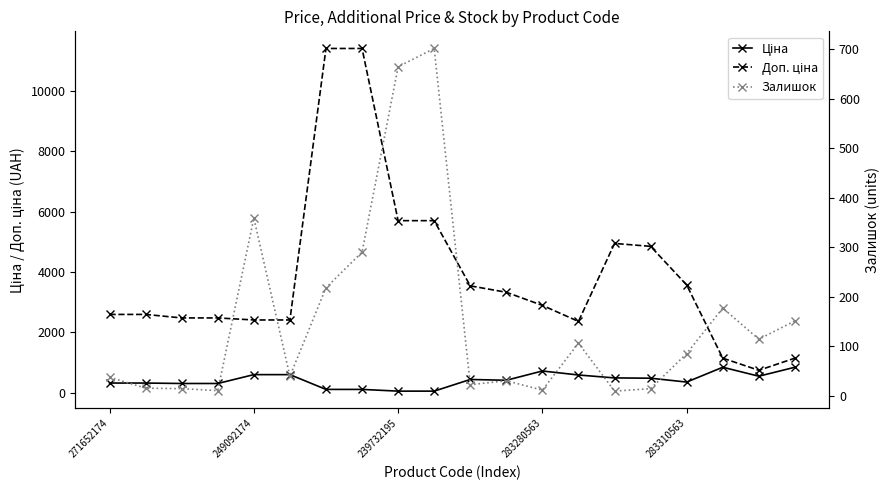

What is the total value across all series at 10?

4010.1